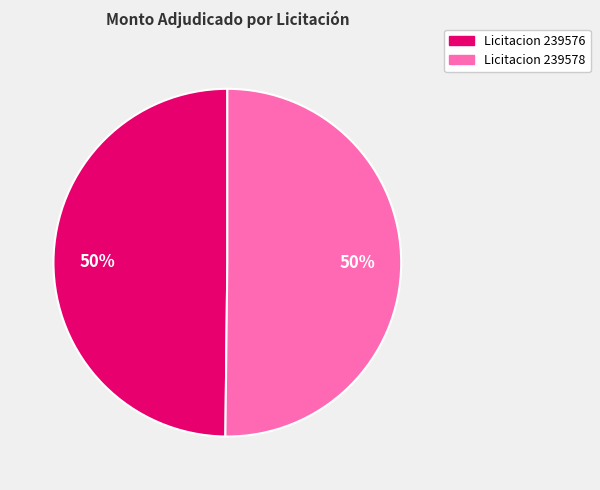

Is it true that Licitacion 239576 is 50% of the pie?

True